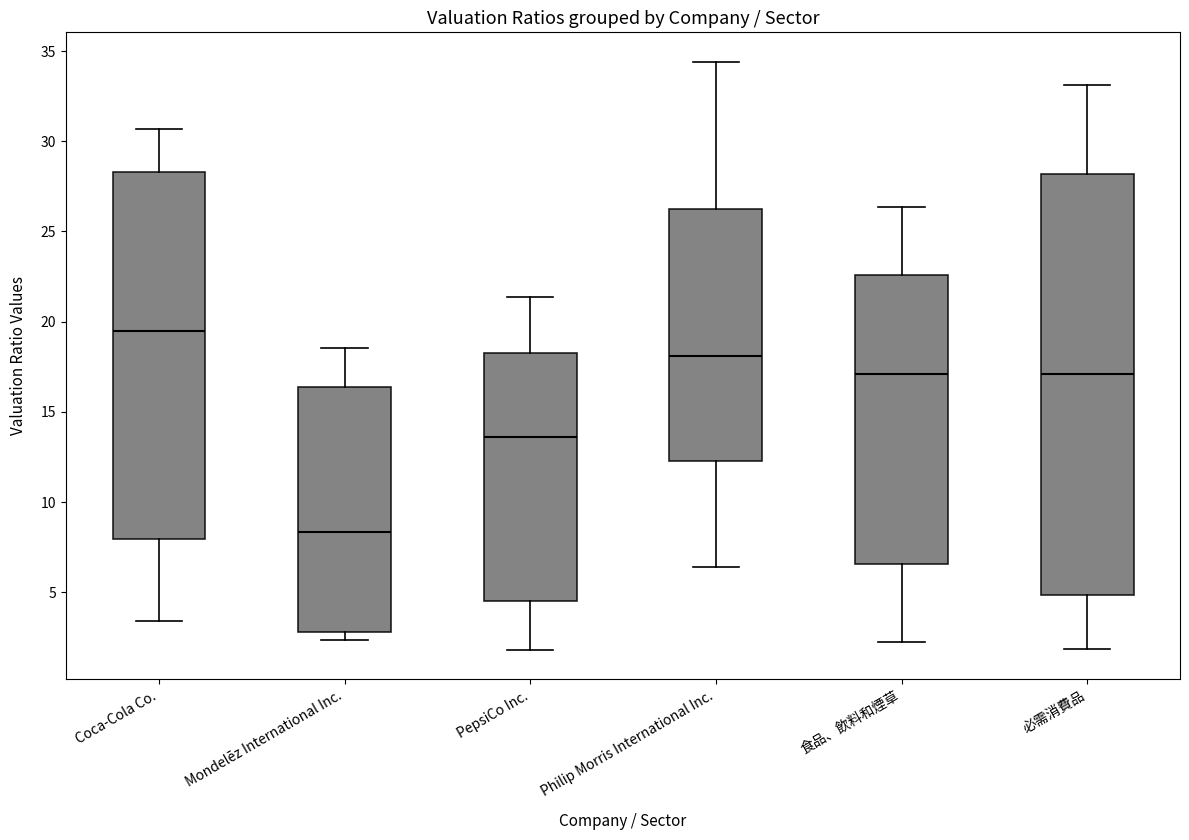

Comparing the boxes themselves (not the whiskers), which one is the tallest?

必需消費品